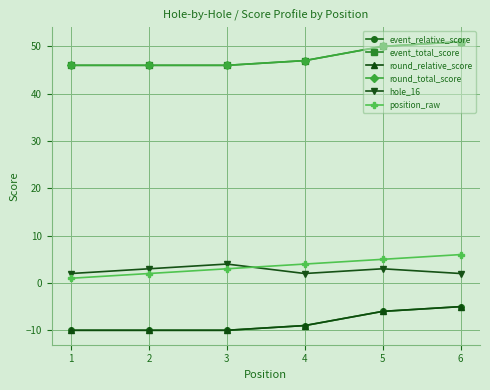

Does the chart have visible grid lines?

Yes